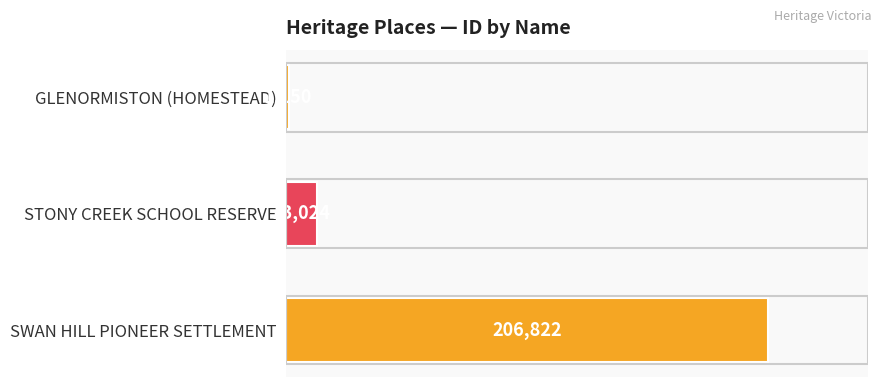

What is the difference between the maximum and second lowest values?

193798